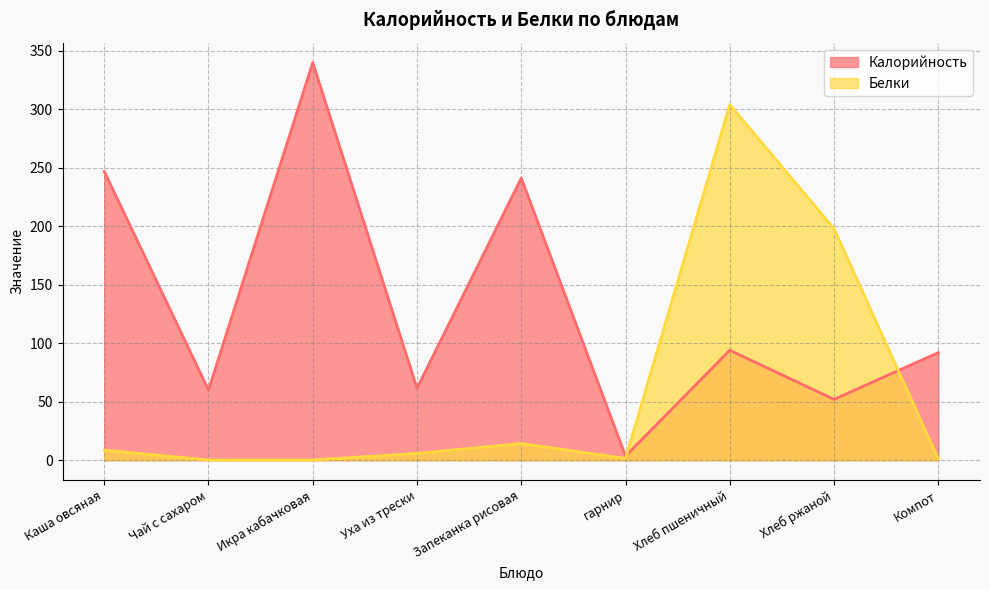

Where do Калорийность and Белки first cross each other?

гарнир and Хлеб пшеничный